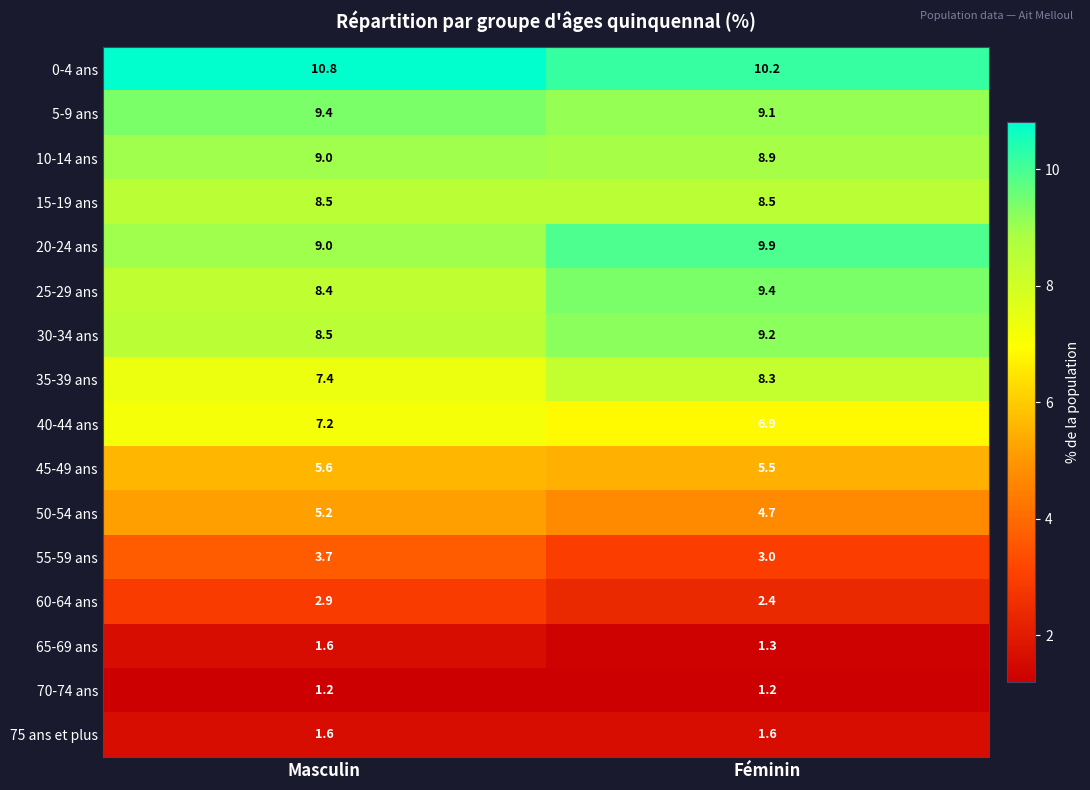

List the labels in order of 20-24 ans value, largest first.

Féminin, Masculin